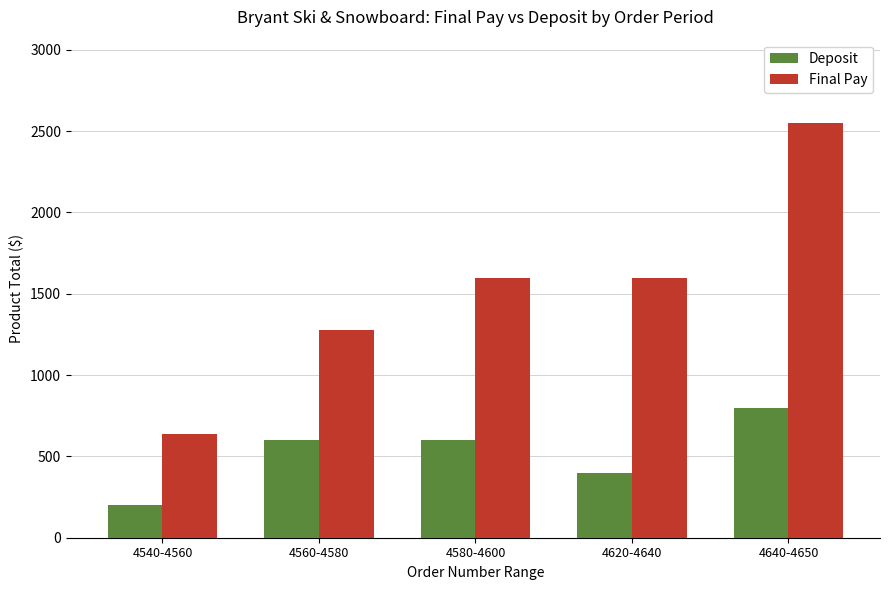

How many categories are shown in the chart?

5